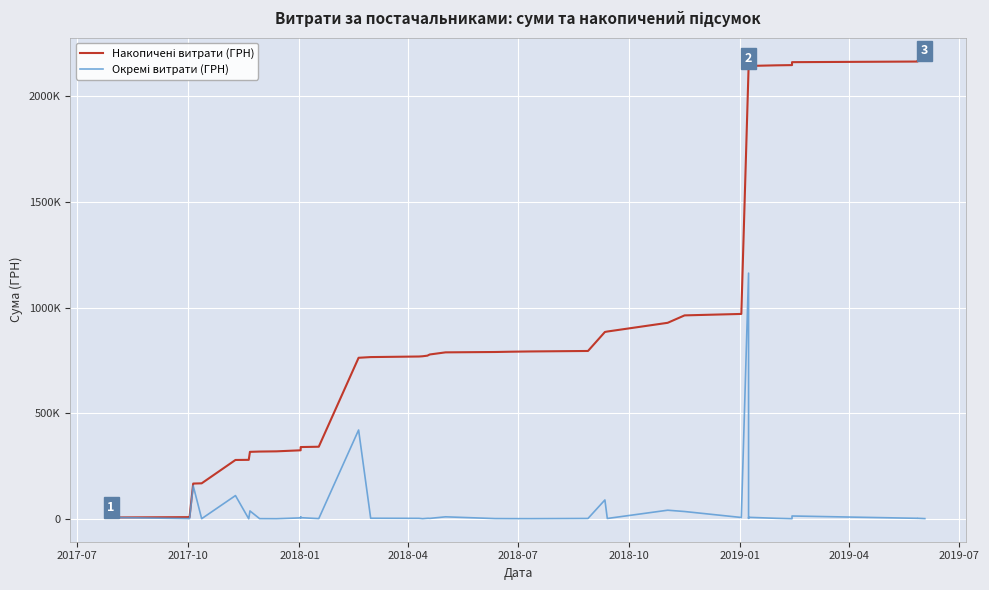

How many lines are shown in the chart?

2